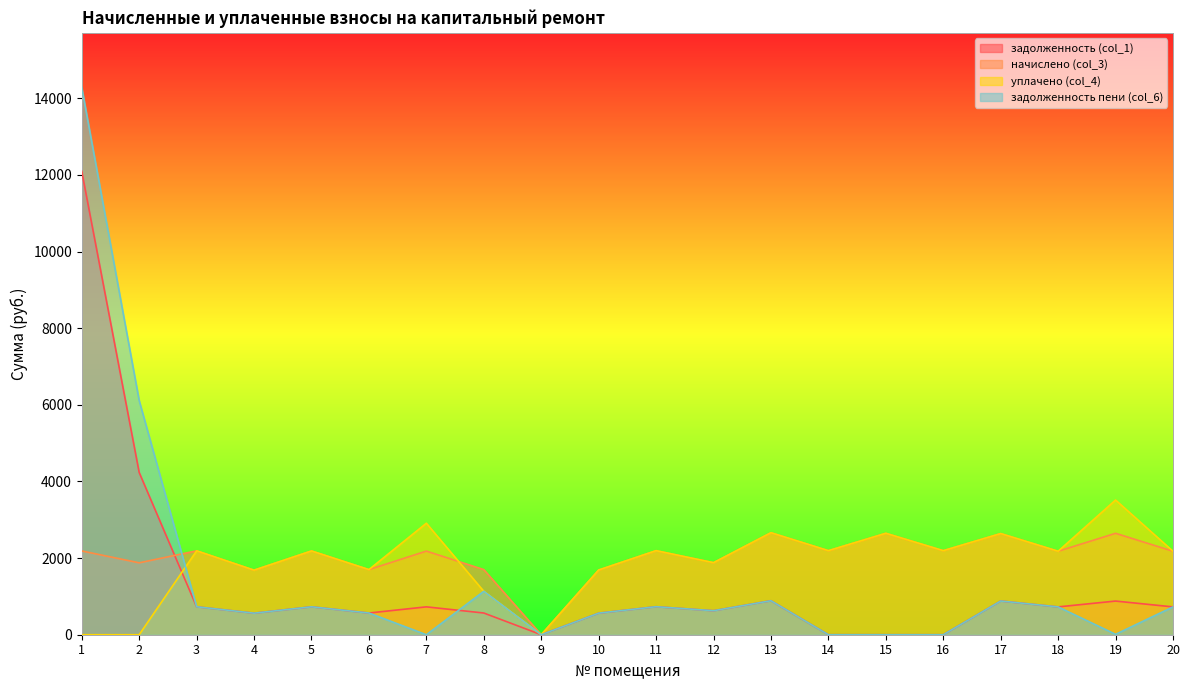

Is the value of начислено (col_3) at 20 greater than the value of задолженность (col_1) at 16?

Yes